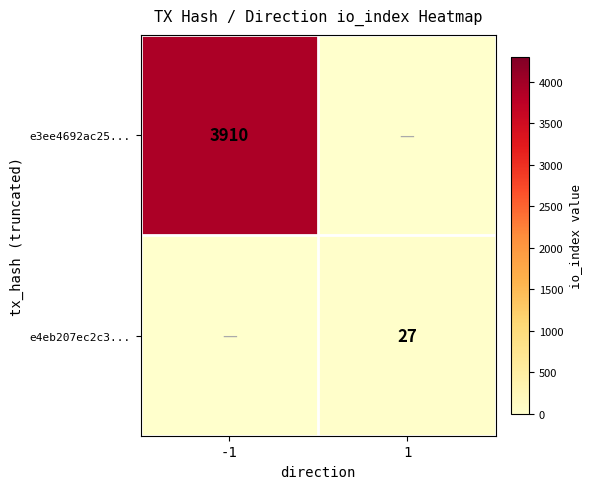

True or false: e3ee4692ac25... has a value of 3910 at -1.

True